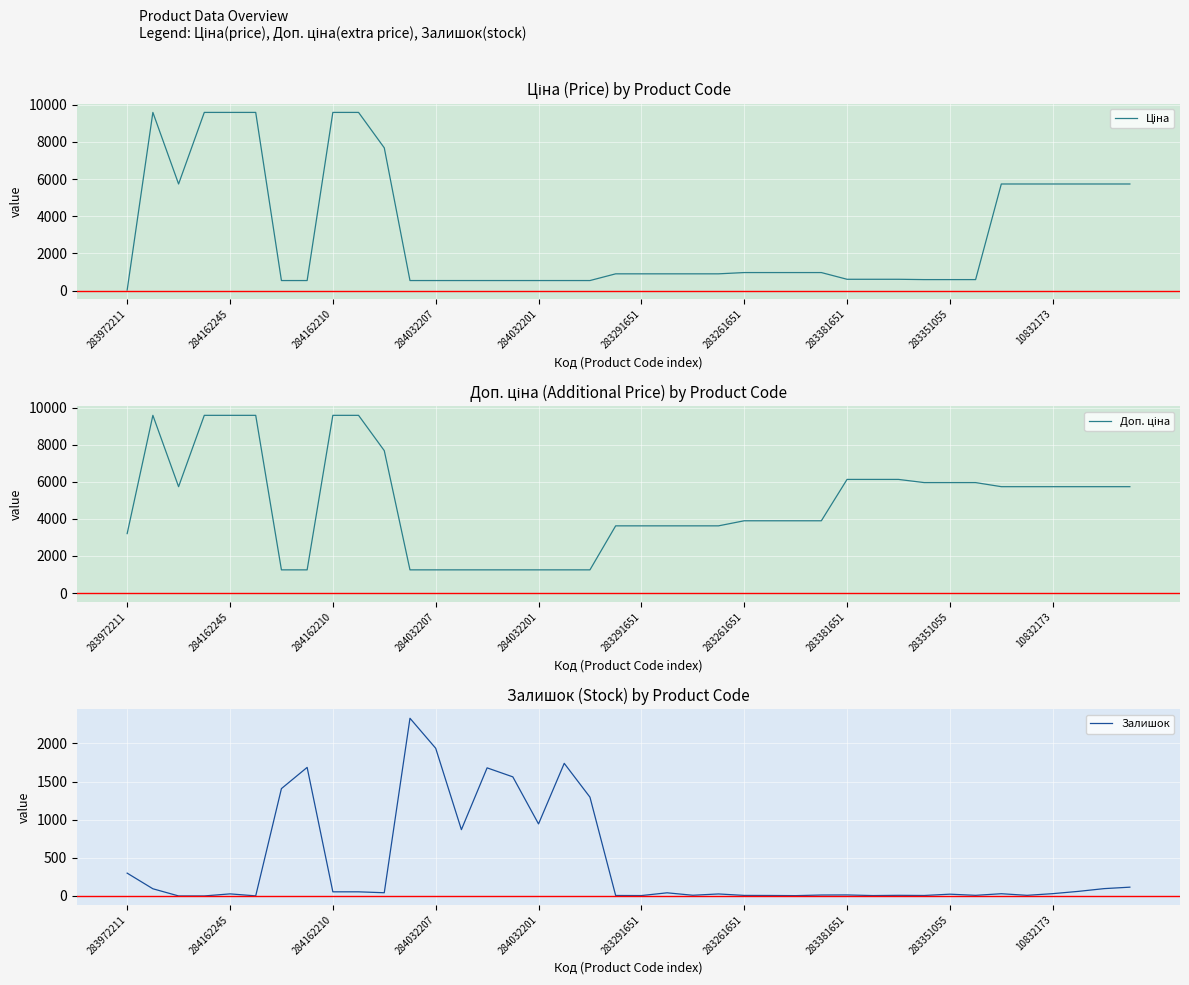

True or false: Доп. ціна and Залишок cross at least once.

True